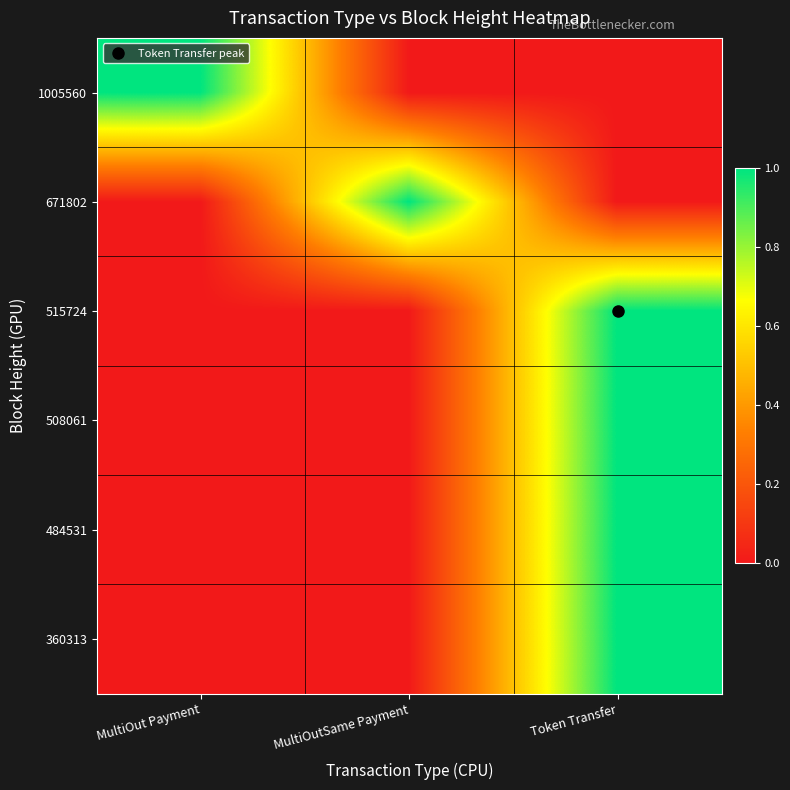

Reading left to right, transcribe all the data shown in this chart.

1005560: MultiOut Payment=1	MultiOutSame Payment=0	Token Transfer=0
671802: MultiOut Payment=0	MultiOutSame Payment=1	Token Transfer=0
515724: MultiOut Payment=0	MultiOutSame Payment=0	Token Transfer=1
508061: MultiOut Payment=0	MultiOutSame Payment=0	Token Transfer=1
484531: MultiOut Payment=0	MultiOutSame Payment=0	Token Transfer=1
360313: MultiOut Payment=0	MultiOutSame Payment=0	Token Transfer=1